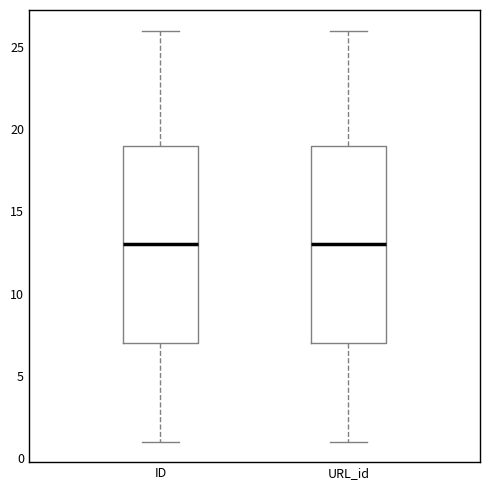

Reading left to right, read every box against the y-axis: the position of its median line, the range the box covers, and the ends of its whiskers. The values are not printed on the chart, so give them approximately, as read against the axis.

ID: median 13, box 7 to 19, whiskers 1 to 26
URL_id: median 13, box 7 to 19, whiskers 1 to 26